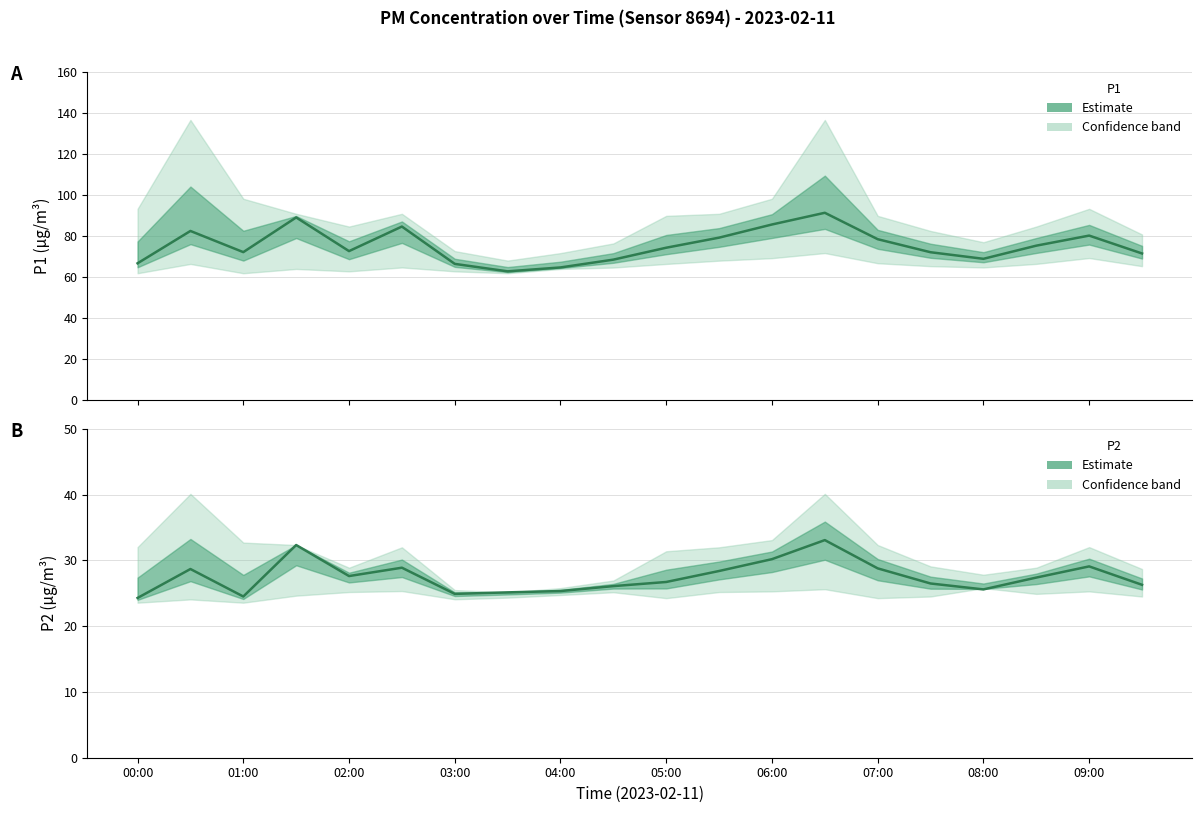

True or false: P2 (PM2.5 estimate) and P1 (PM10 estimate) intersect in this chart.

False